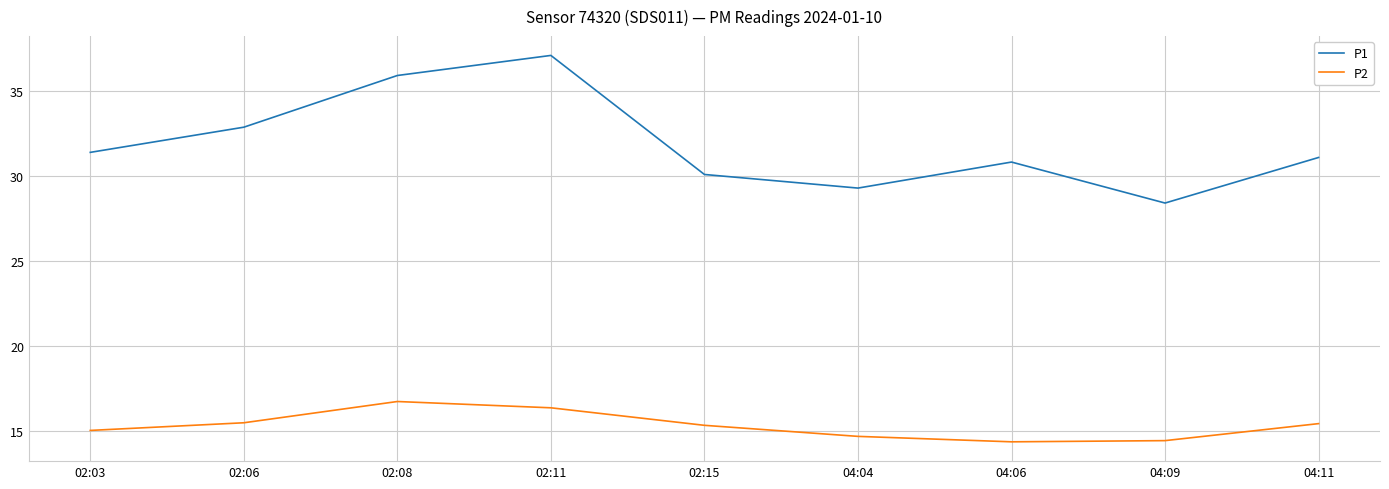

True or false: P2 and P1 cross at least once.

False